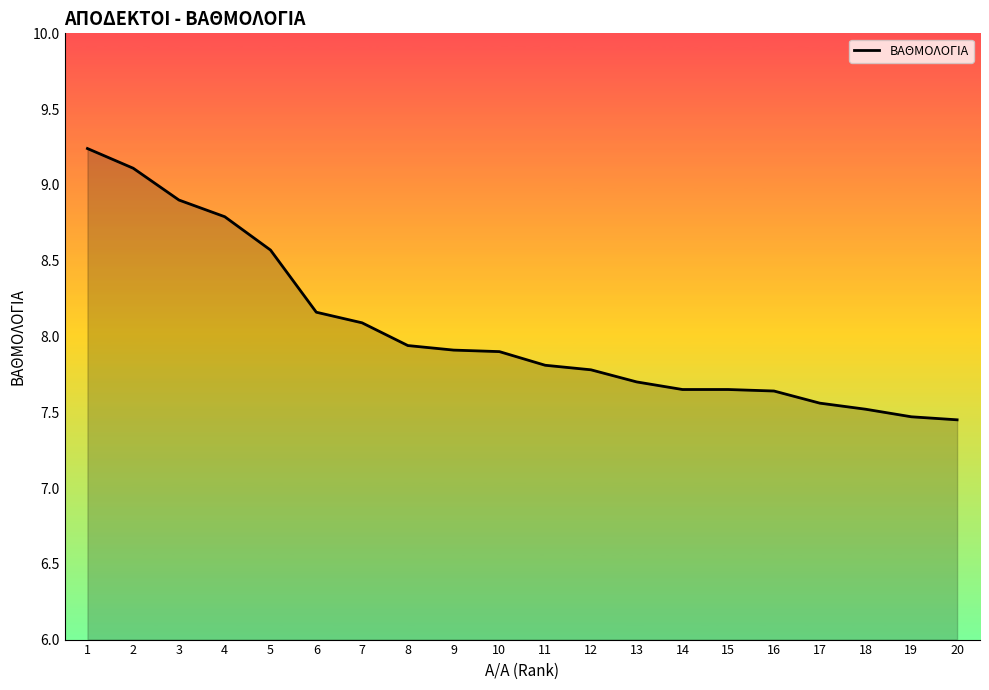

Between 16 and 3, which is larger?

3